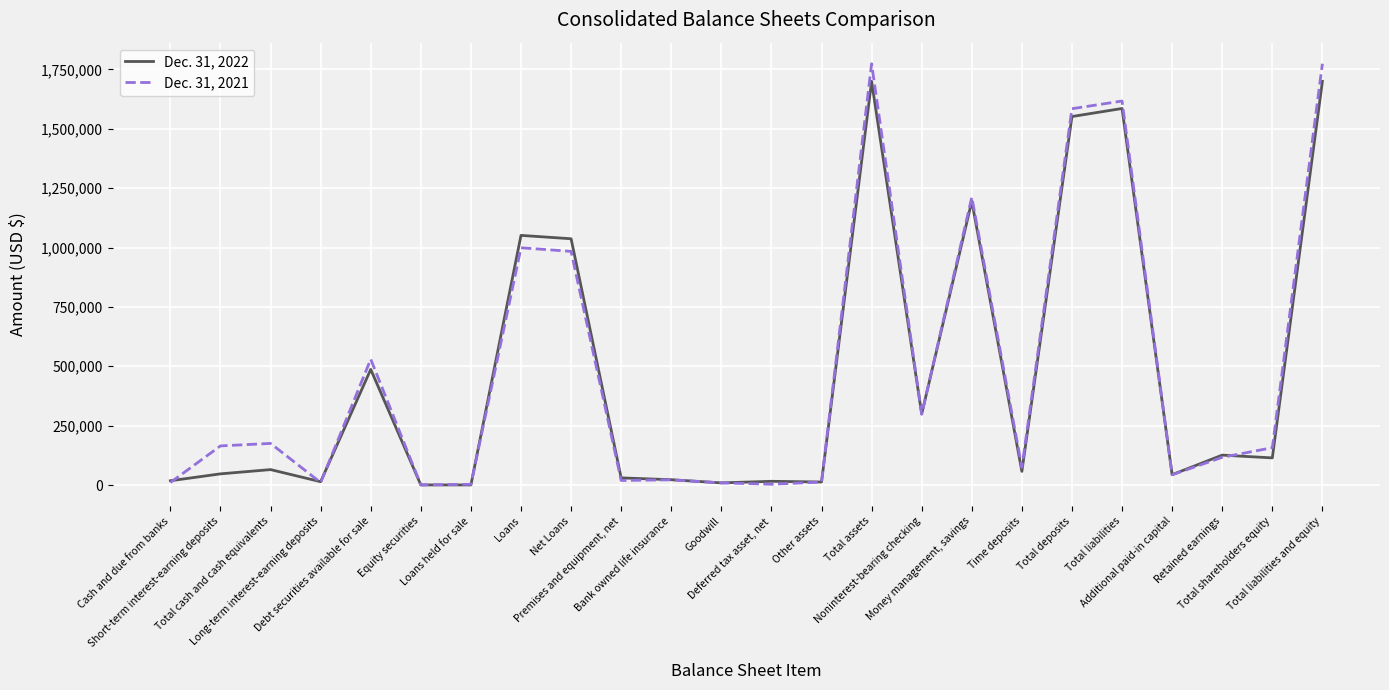

Which series has the widest spread of values?

Dec. 31, 2021